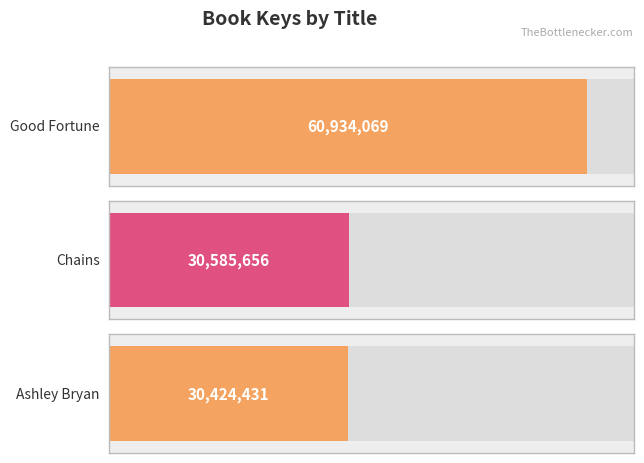

List the labels in order of value, largest first.

Good Fortune, Chains, Ashley Bryan